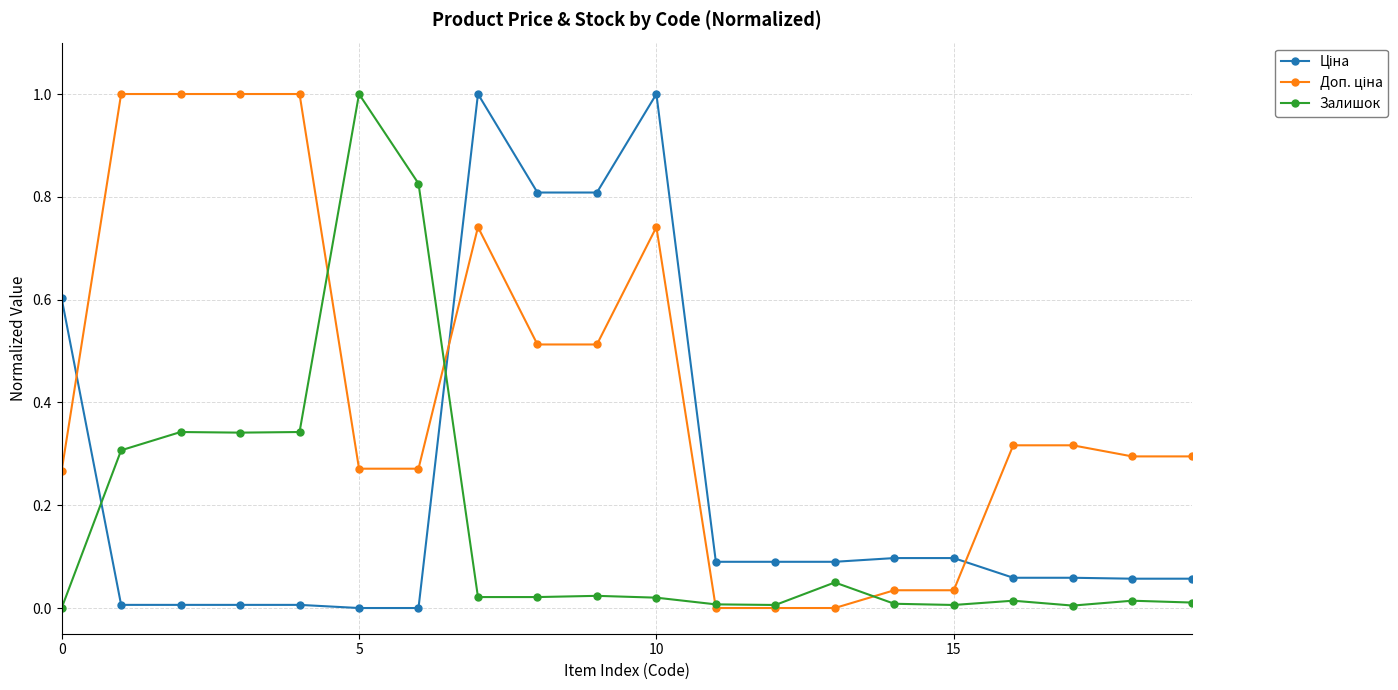

What is the maximum value shown in the chart?

1.0